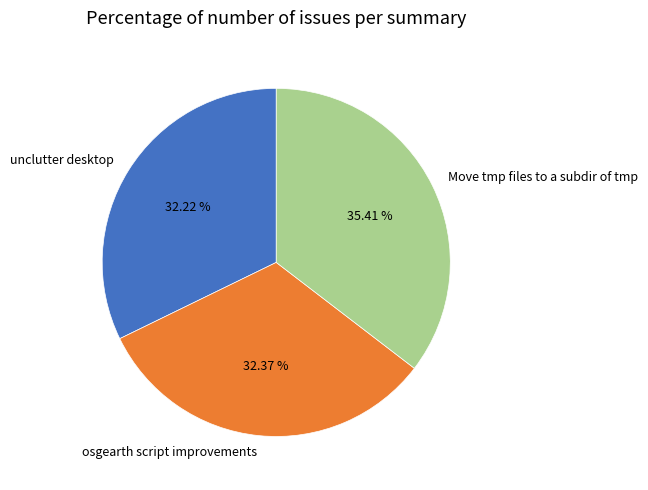

Is it true that Move tmp files to a subdir of tmp is 28% of the pie?

False